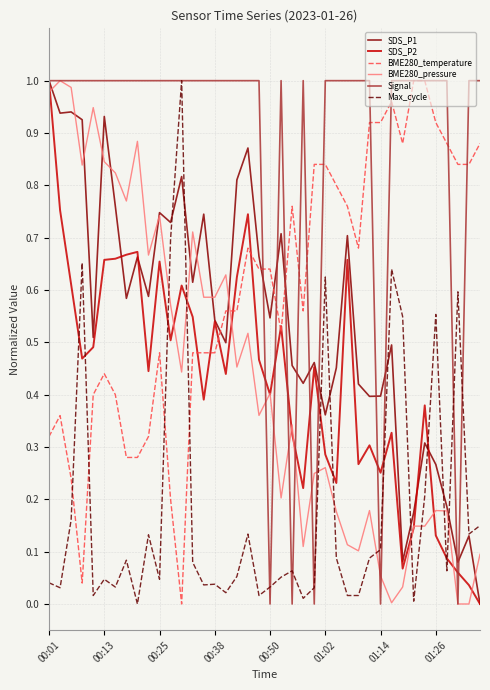

How many intersections are there between Max_cycle and BME280_pressure?

9